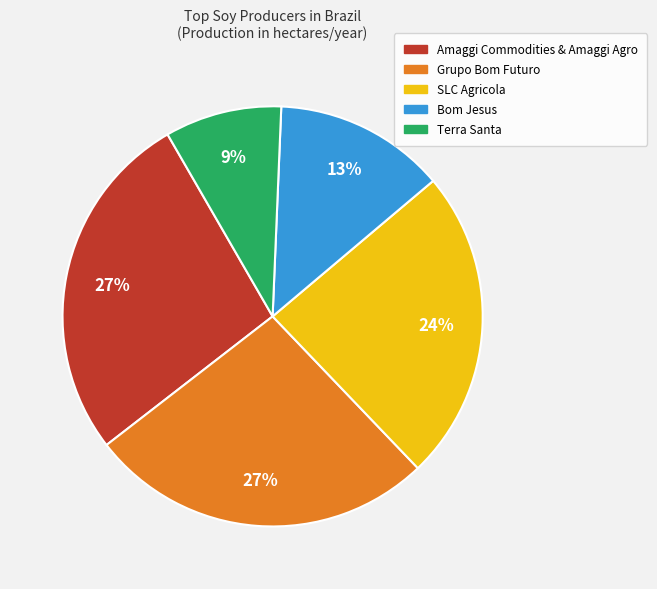

To the nearest percent, what is the difference between the Amaggi Commodities & Amaggi Agro and Terra Santa slice percentages?

18%